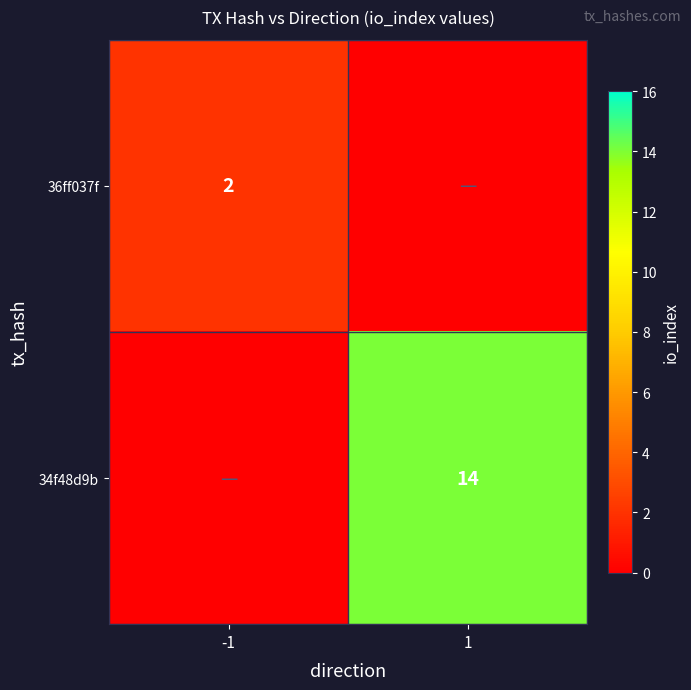

True or false: 36ff037f has a value of 2 at -1.

True